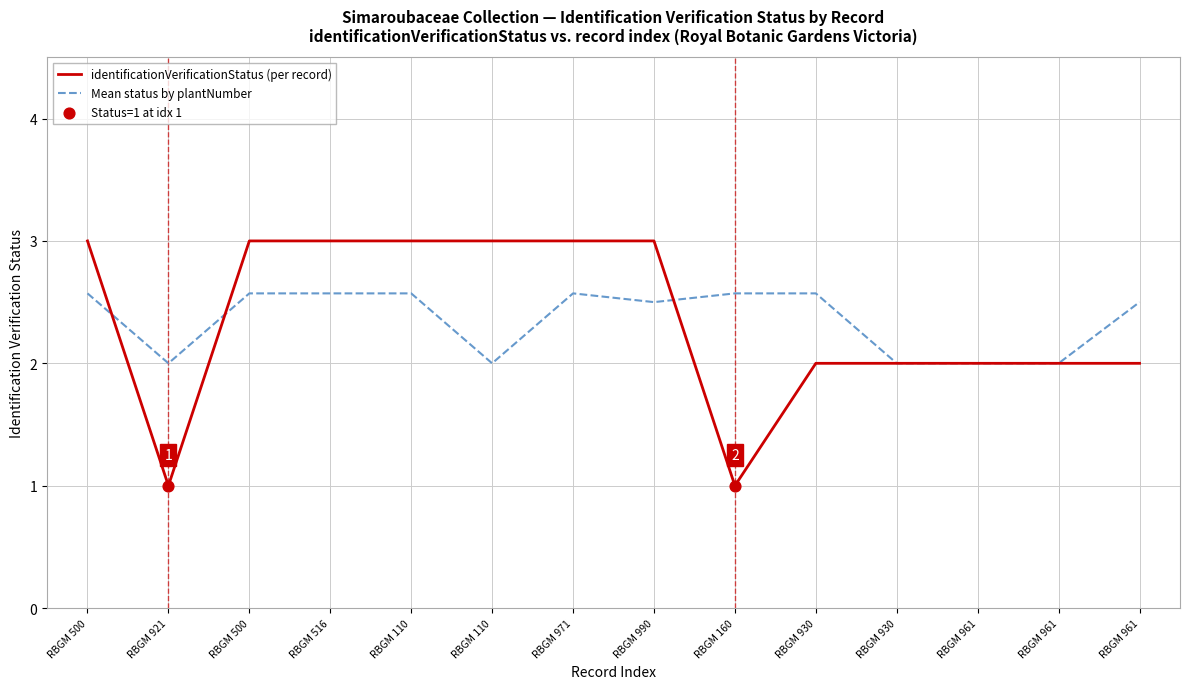

Is the value of identificationVerificationStatus (per record) at RBGM 500 greater than the value of Mean status by plantNumber at RBGM 110?

Yes